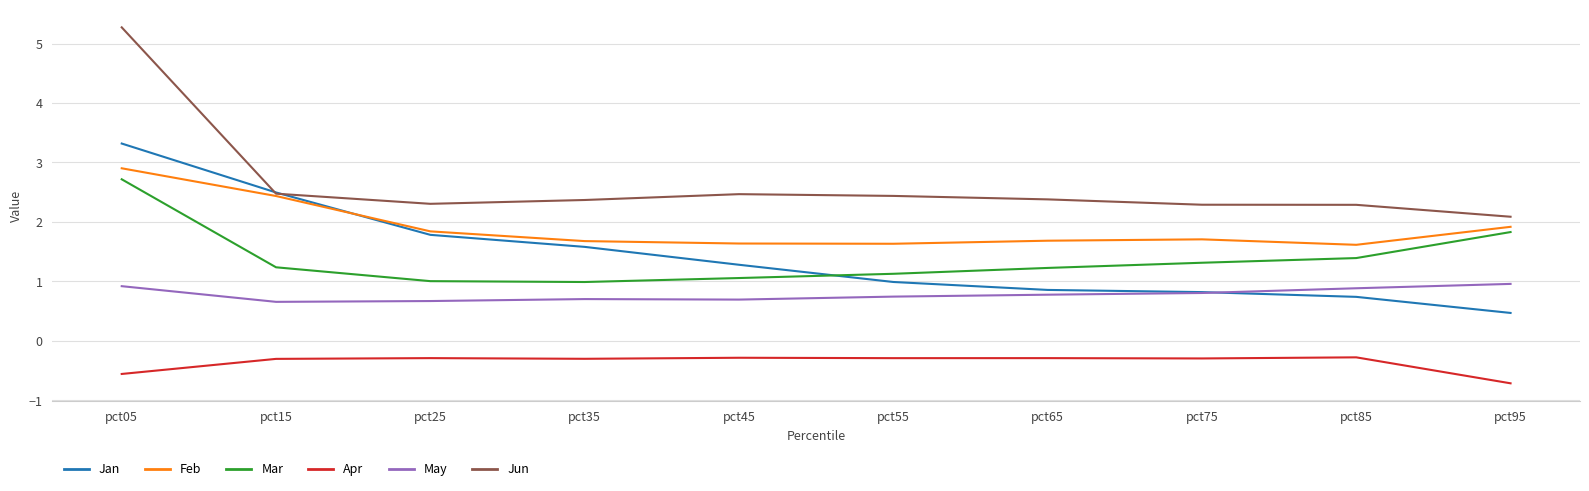

The Jun series shows 2.3 at pct85. True or false?

True